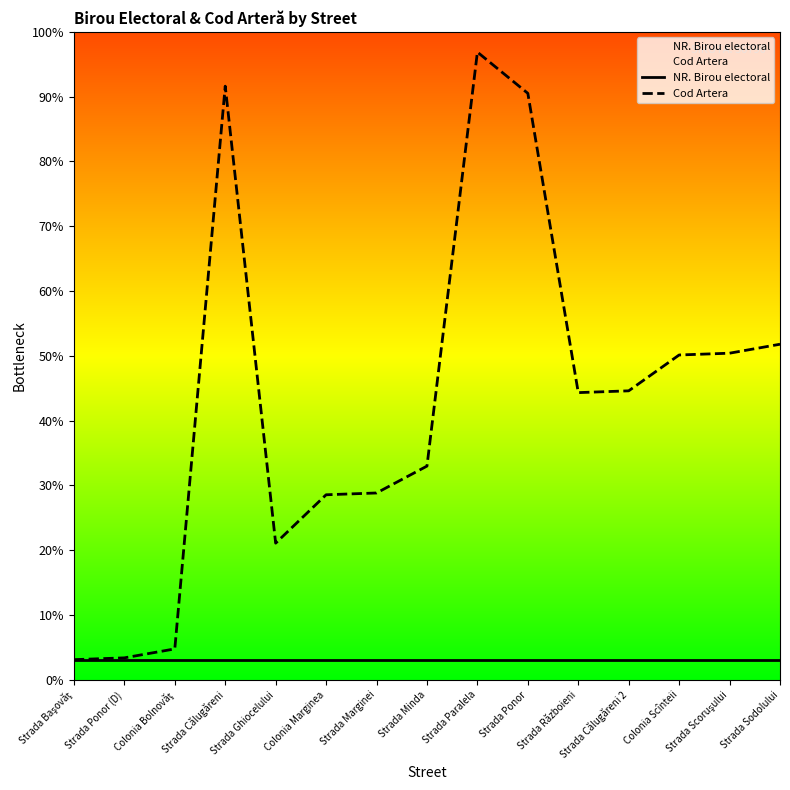

True or false: Cod Artera and NR. Birou electoral cross at least once.

False